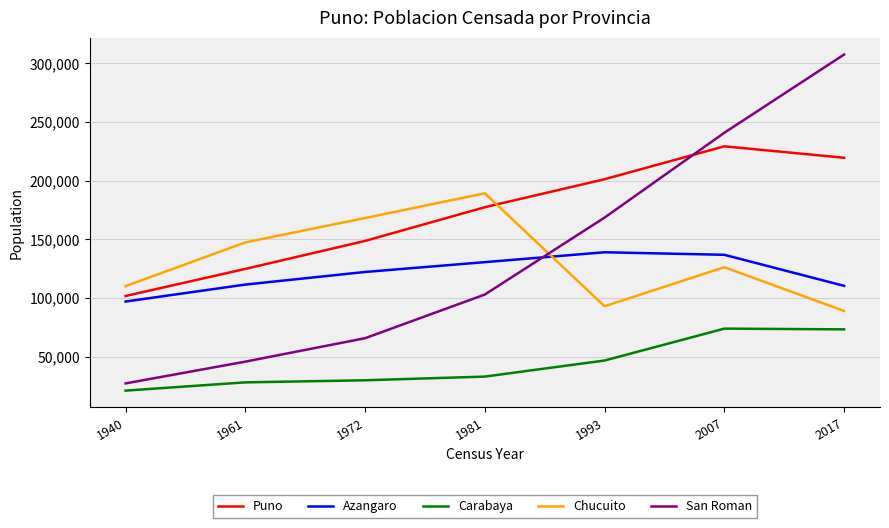

What is the difference between the maximum and minimum values in the Carabaya series?

52797